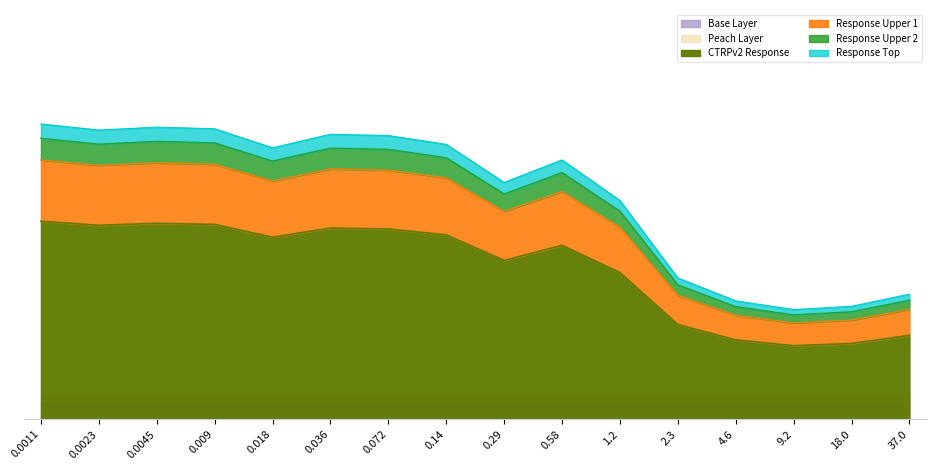

How many interior local peaks (higher than both neighbors) does the data have?

3